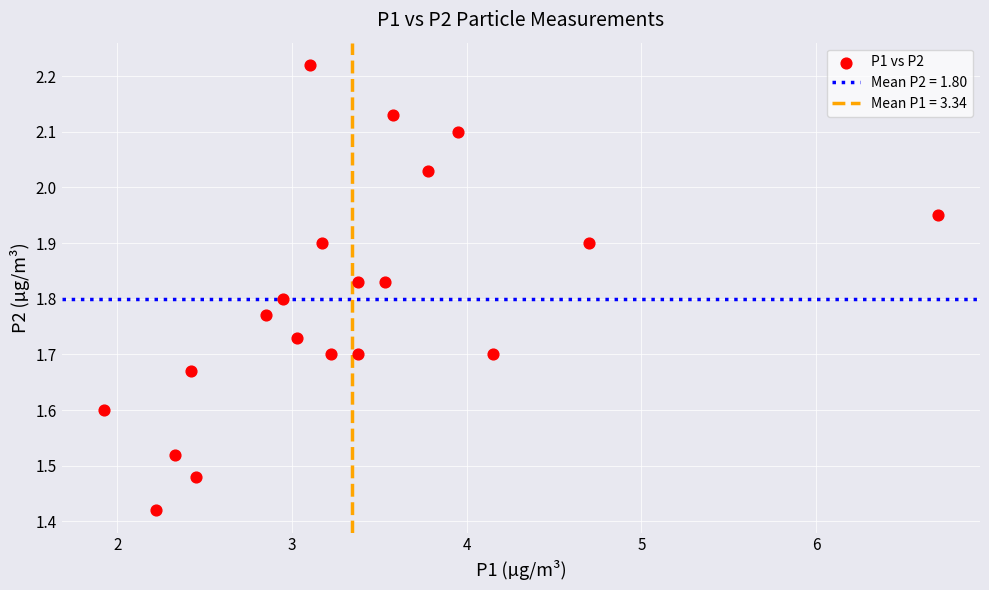

What is the range of X values (max minus min)?

4.8